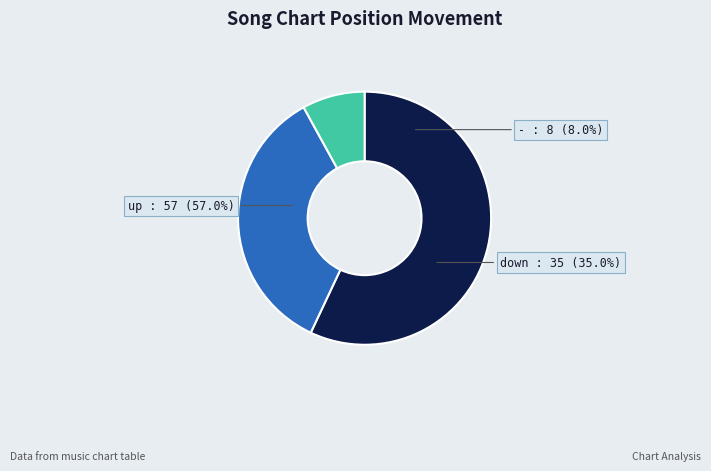

Which slice is the smallest?

-